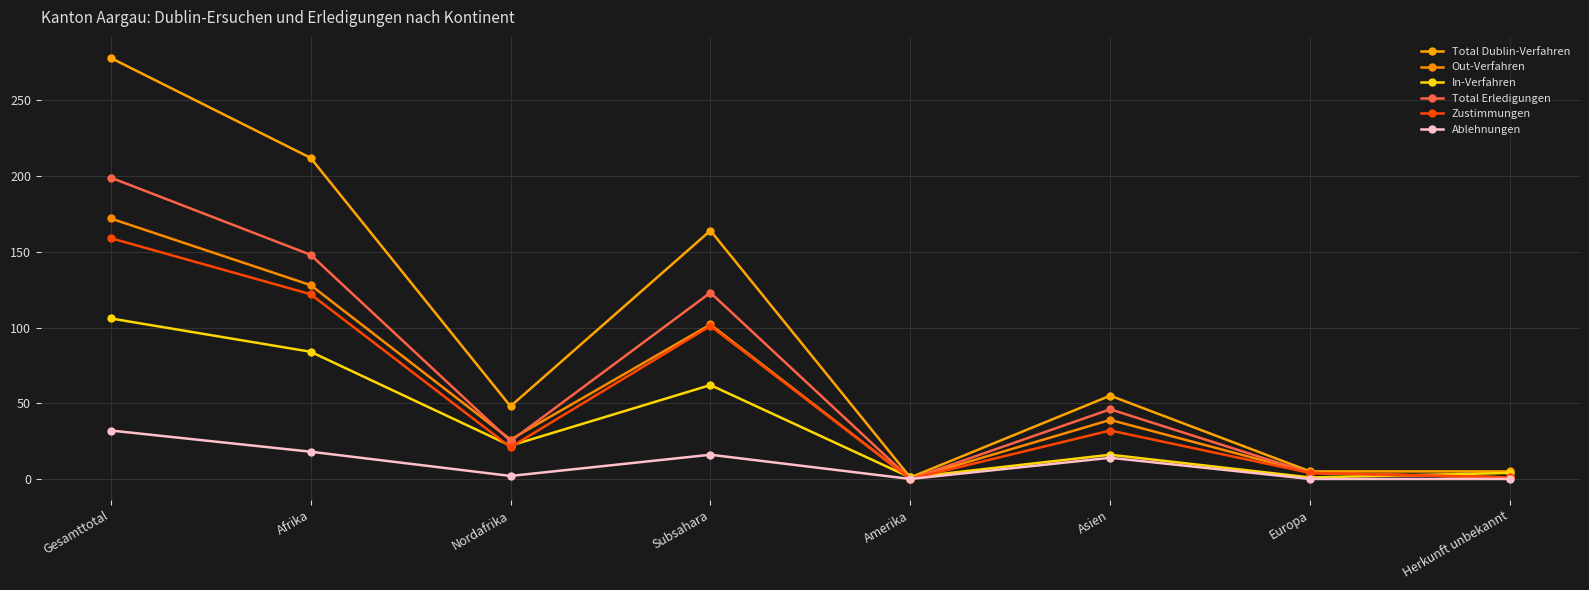

What is the approximate value of Out-Verfahren at Asien, to the nearest 5?

40